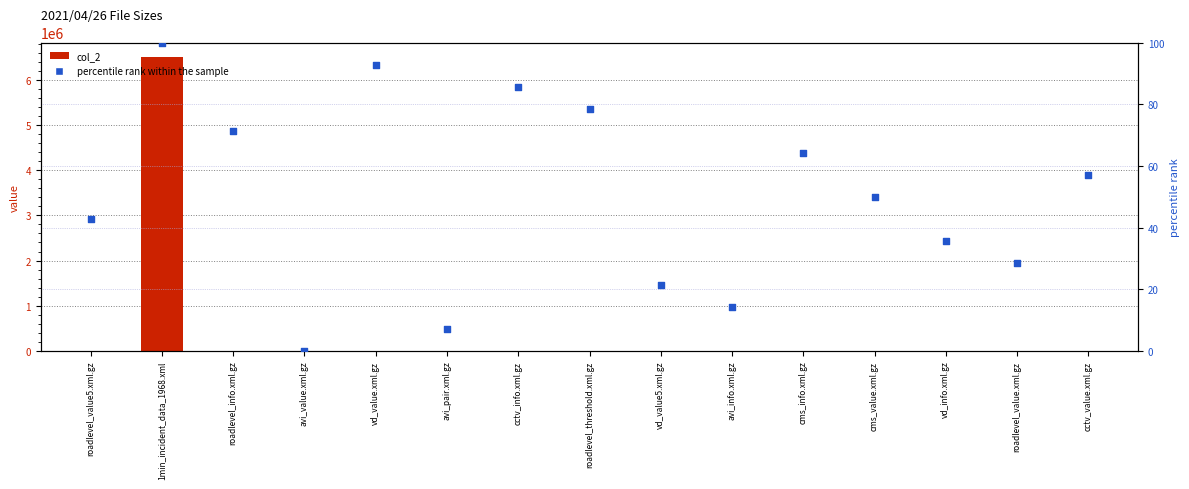

Which series has the largest total across all categories?

col_2